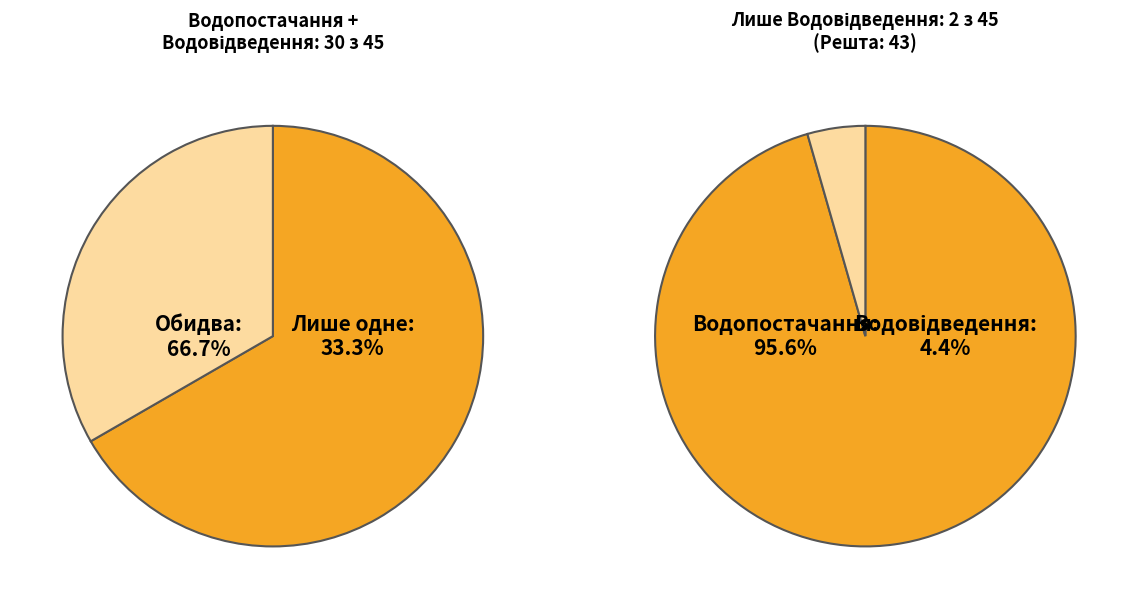

The ЦЕНТРАЛІЗОВАНЕ ВОДОПОСТАЧАННЯ, ЦЕНТРАЛІЗОВАНЕ ВОДОВІДВЕДЕННЯ slice represents 81% of the pie. True or false?

False